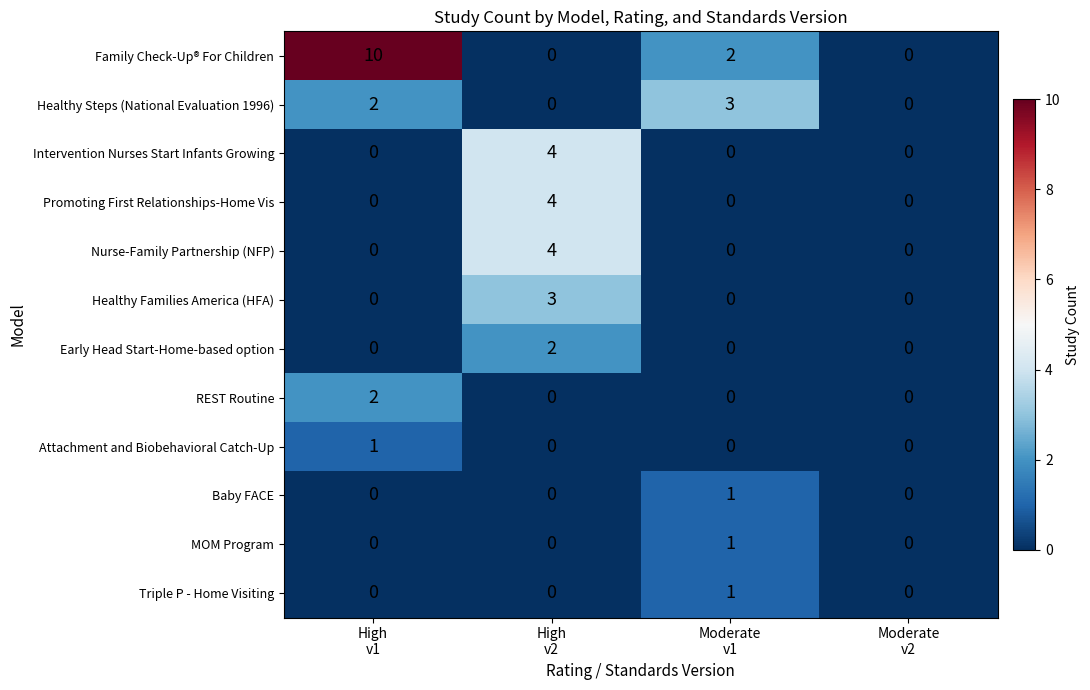

Count the number of categories in the chart.

4